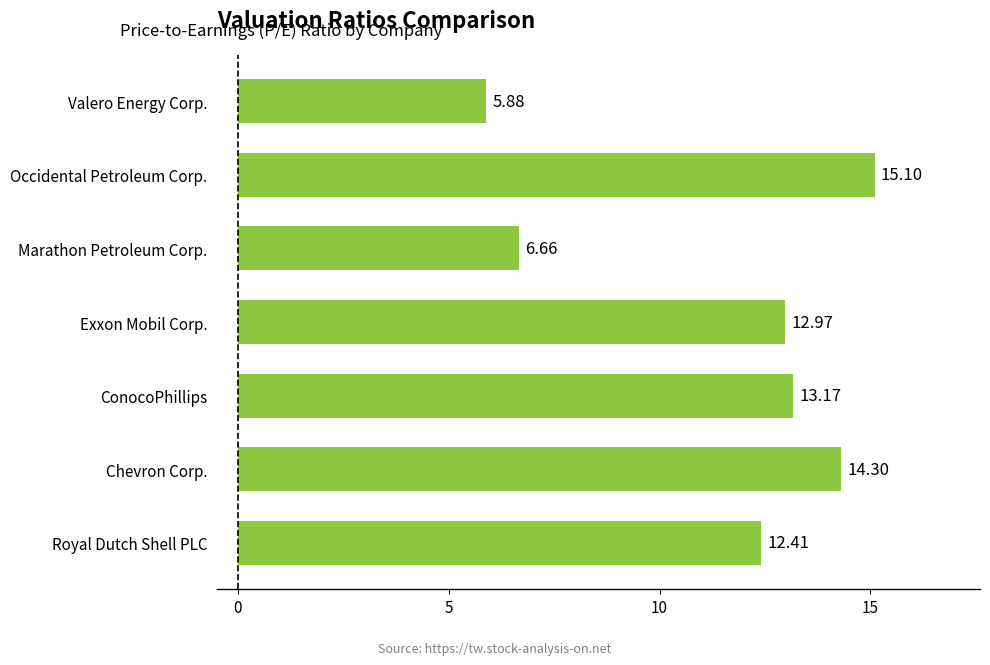

Which has a higher value, Chevron Corp. or ConocoPhillips?

Chevron Corp.